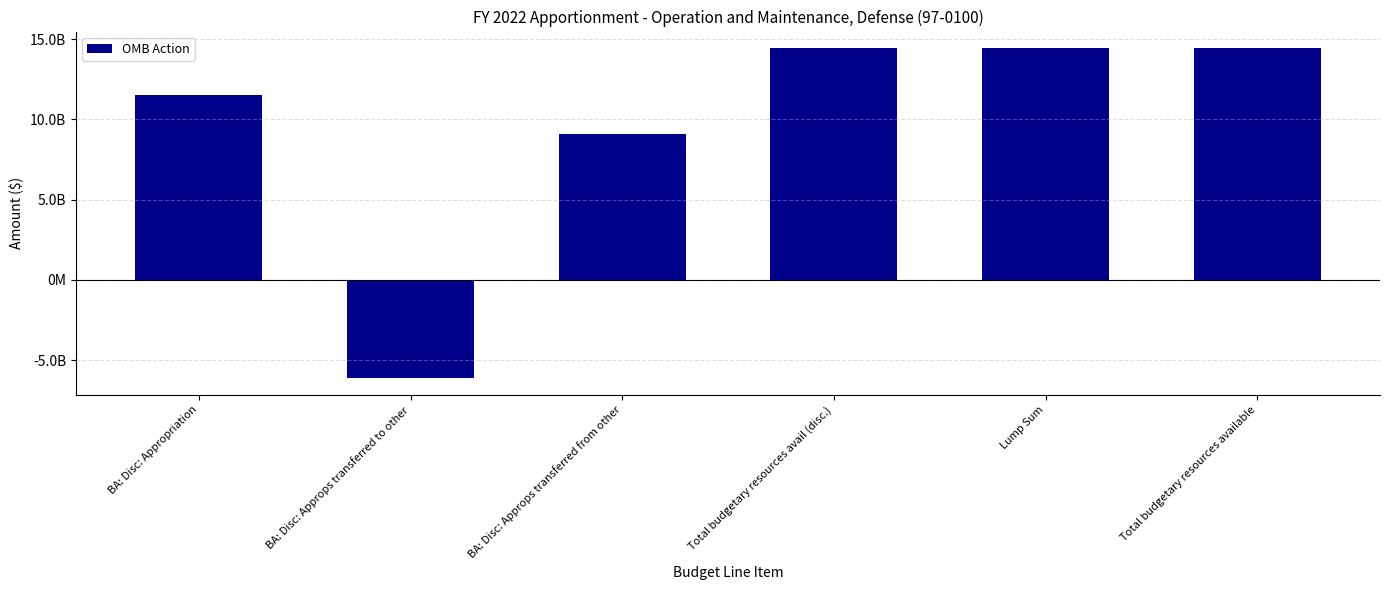

What is the label of the 4th bar from the left?

Total budgetary resources avail (disc.)